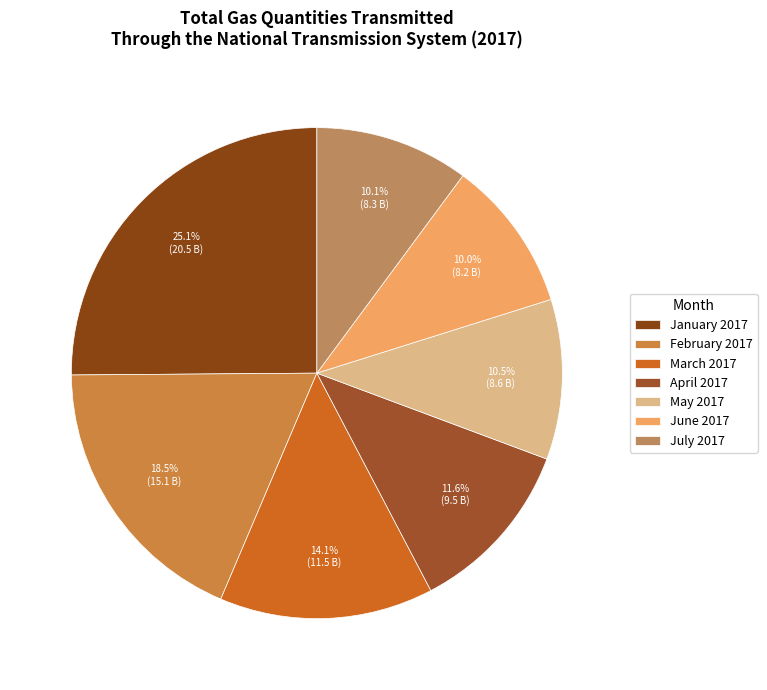

Rank the categories by value from highest to lowest.

January 2017, February 2017, March 2017, April 2017, May 2017, July 2017, June 2017